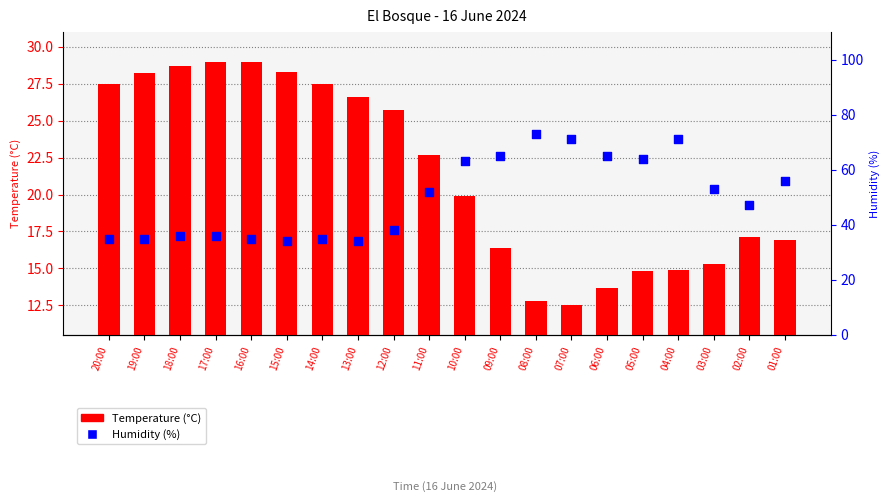

At how many categories does at least one series exceed 34?

18